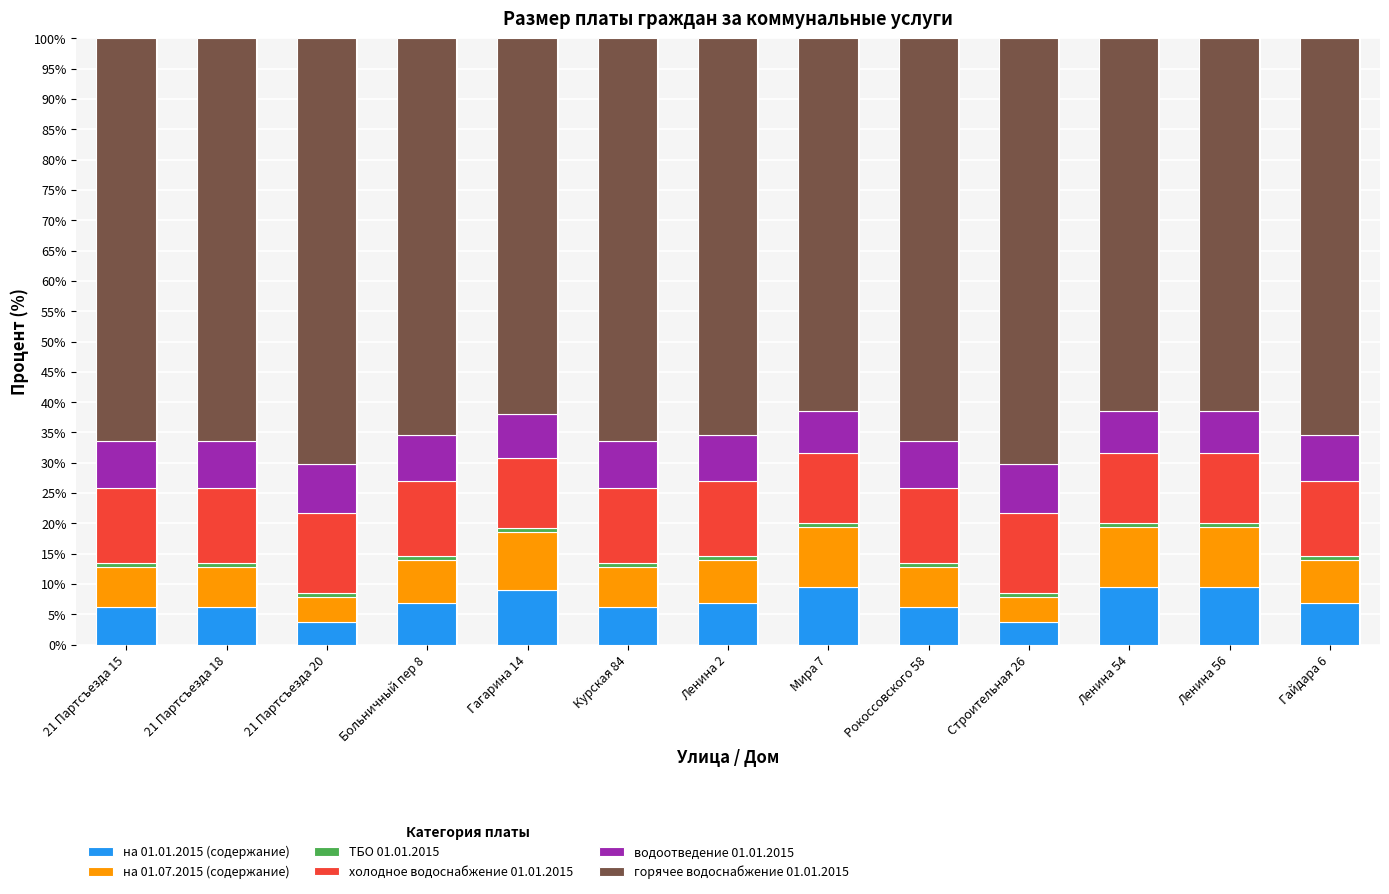

The value of на 01.01.2015 (содержание) at Строительная 26 is 3.8. True or false?

True